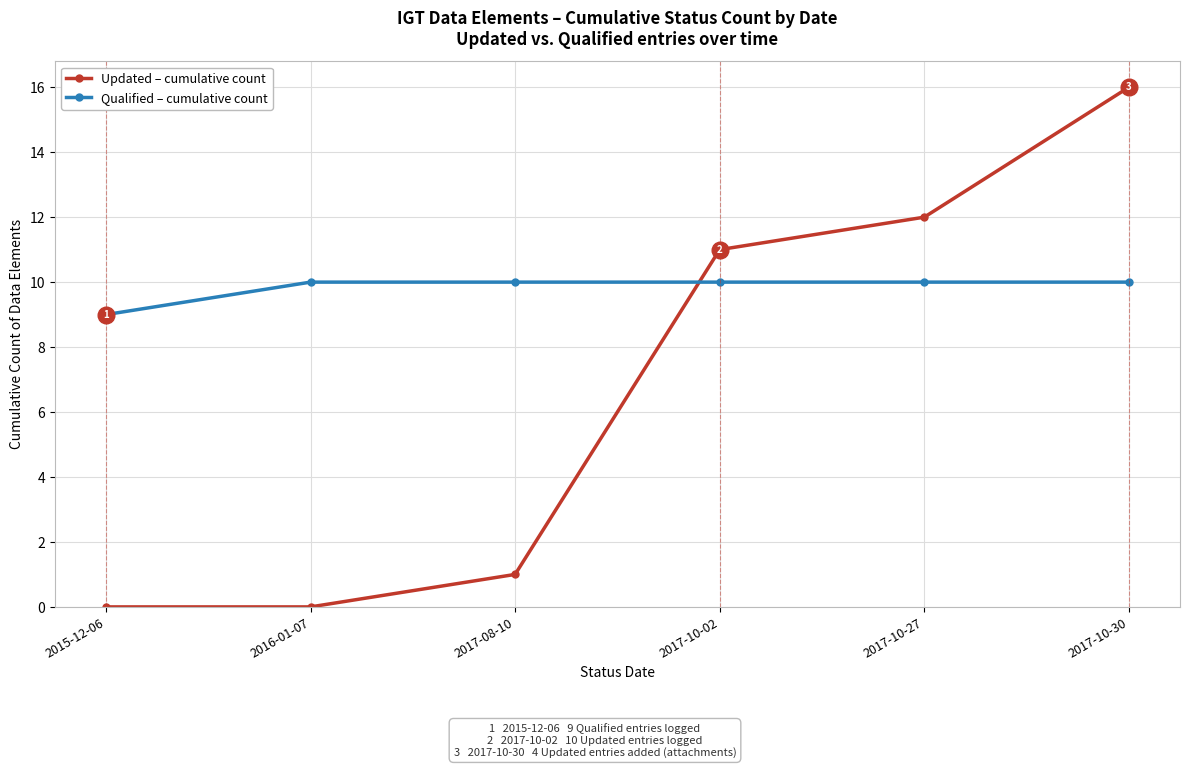

Which series has the widest spread of values?

Updated – cumulative count